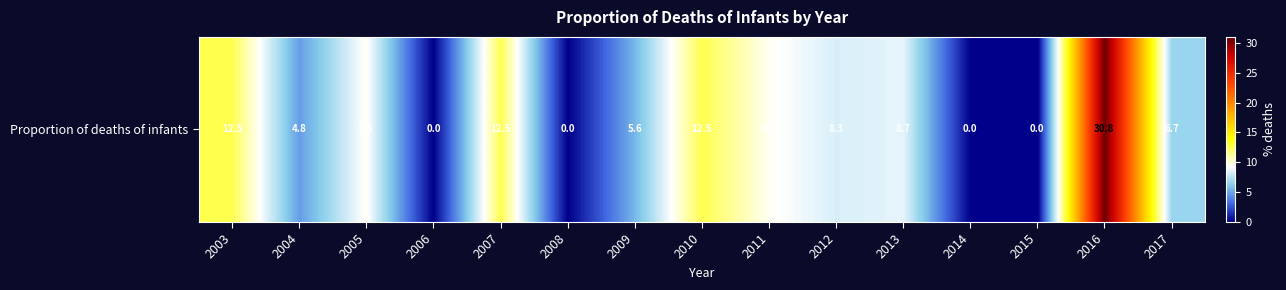

Reading left to right, extract all data points from this chart.

2003=12.5	2004=4.8	2005=9.5	2006=0.0	2007=12.5	2008=0.0	2009=5.6	2010=12.5	2011=9.5	2012=8.3	2013=8.7	2014=0.0	2015=0.0	2016=30.8	2017=6.7